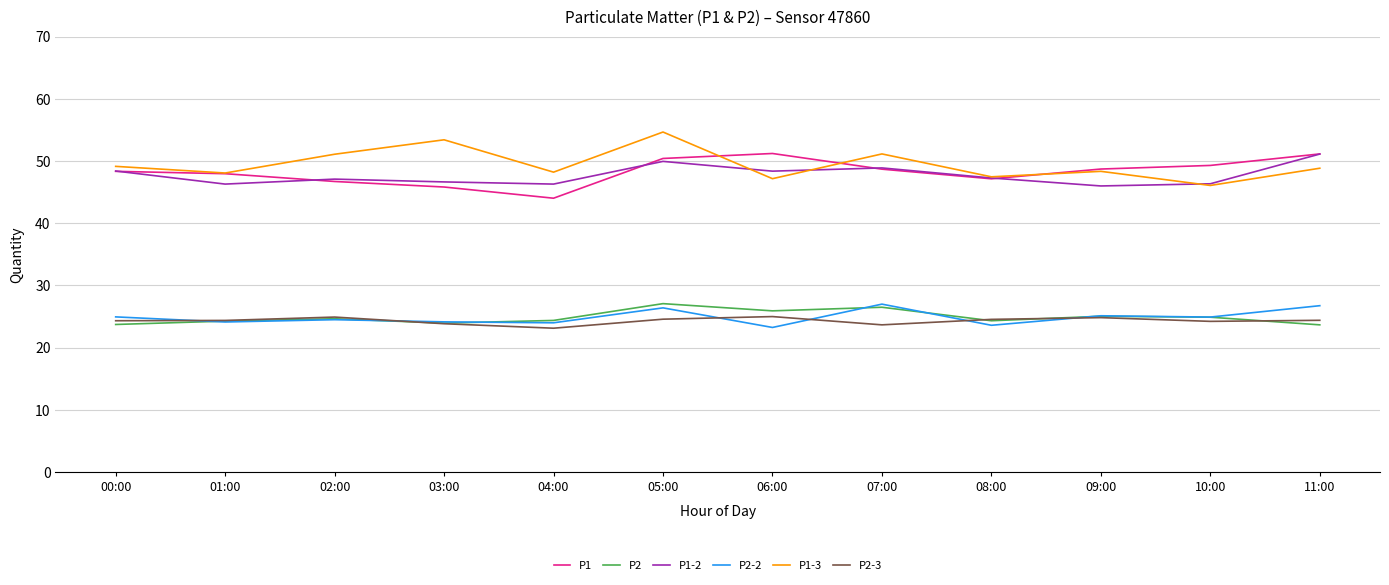

What position from the right is 07:00?

5